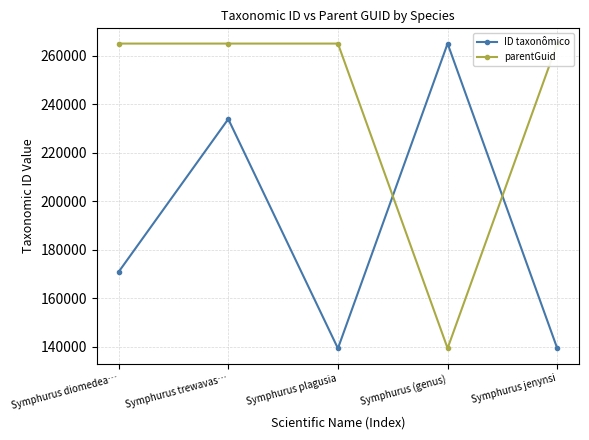

At Symphurus diomedea…, list the series in order from largest to smallest.

parentGuid, ID taxonômico